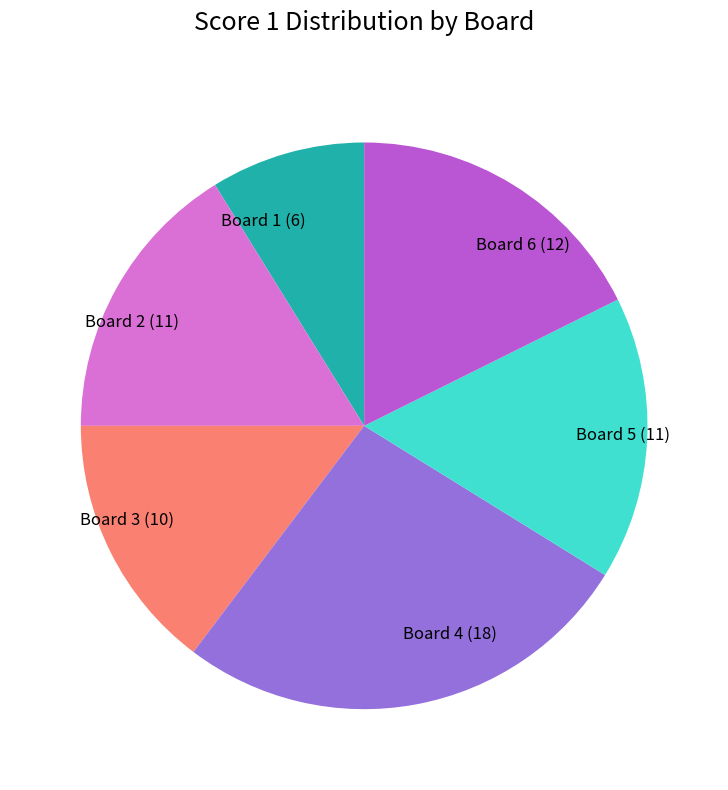

Which slice is the largest?

Board 4 (18)